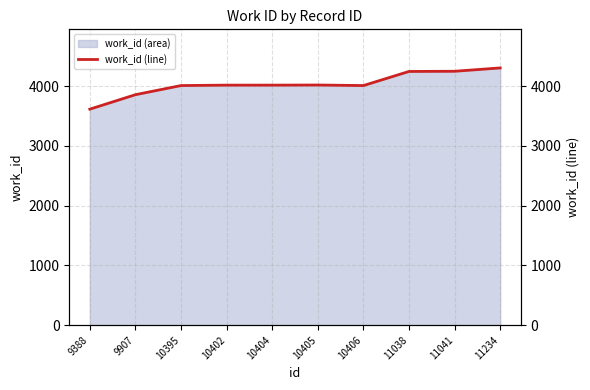

How many interior local peaks (higher than both neighbors) does the data have?

1